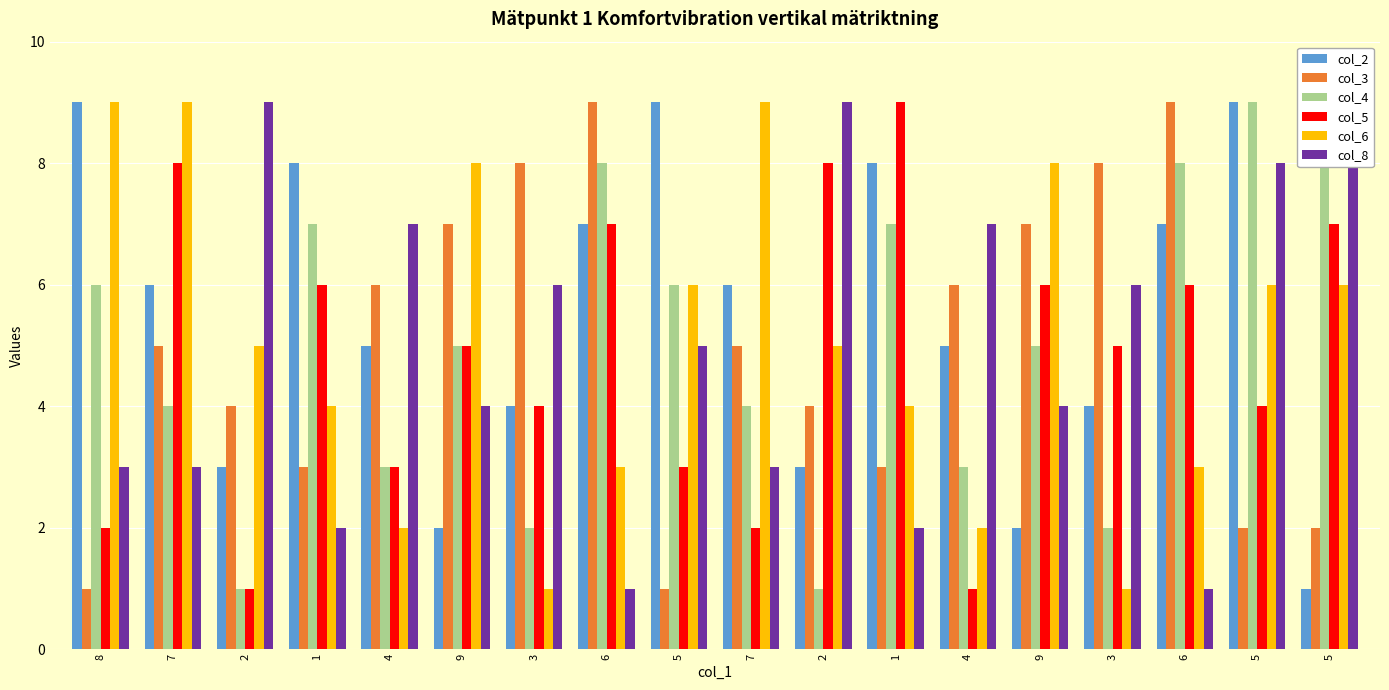

At which label does col_5 first exceed 5?

7